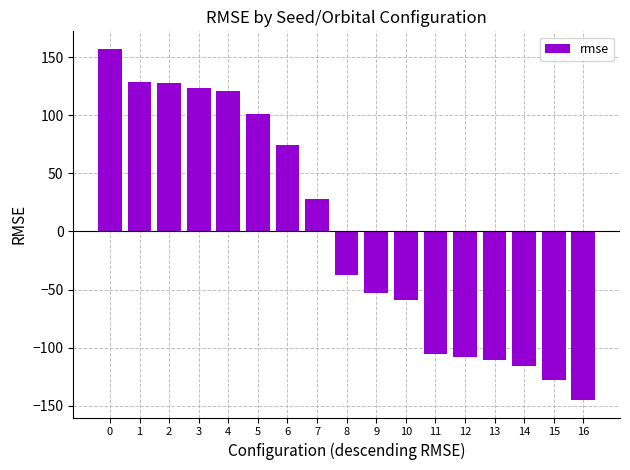

What is the greatest value displayed?

157.1